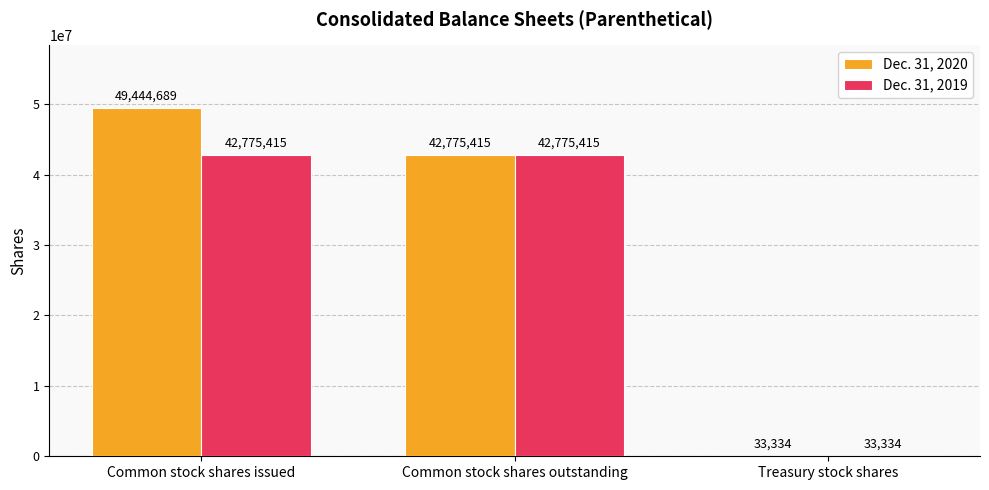

What is the total value across all series at Treasury stock shares?

66668